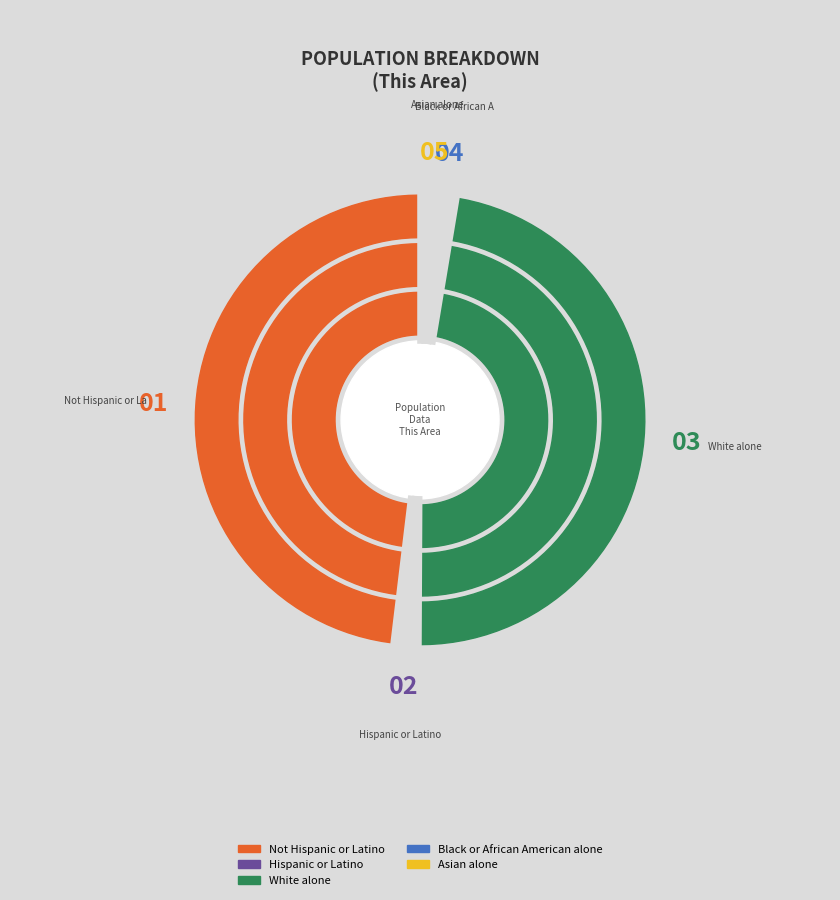

Does Not Hispanic or Latino account for over 50% of the chart?

Yes